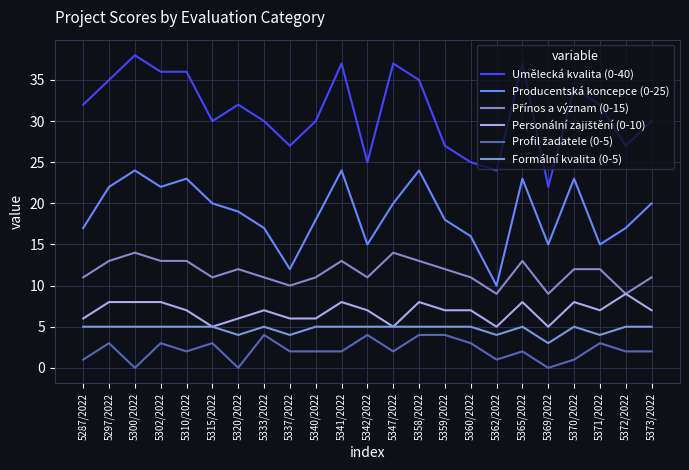

What is the difference between the maximum and minimum values in the Umělecká kvalita (0-40) series?

16